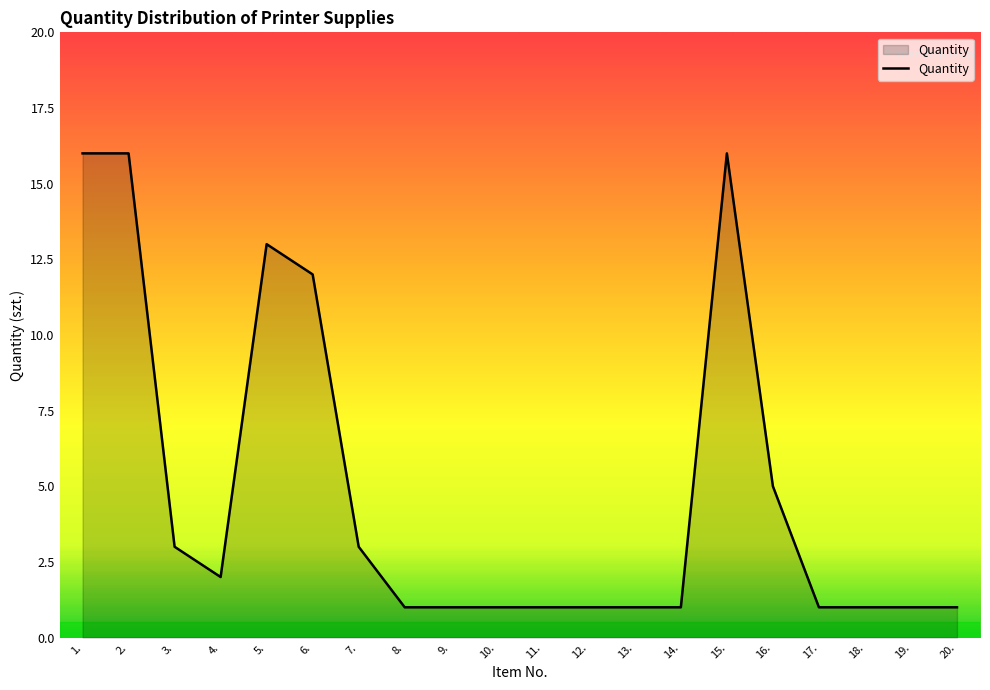

Does the chart display data point markers on the line(s)?

No